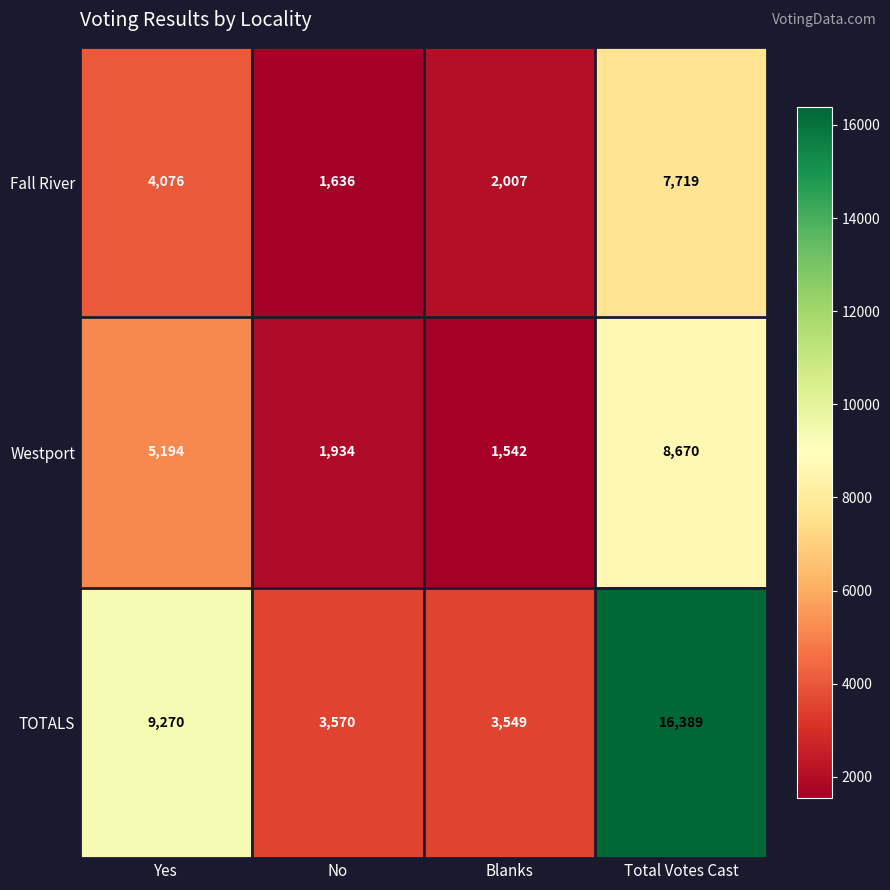

Reading right to left, what are all the values shown in this chart?

Fall River: Total Votes Cast=7719	Blanks=2007	No=1636	Yes=4076
Westport: Total Votes Cast=8670	Blanks=1542	No=1934	Yes=5194
TOTALS: Total Votes Cast=16389	Blanks=3549	No=3570	Yes=9270